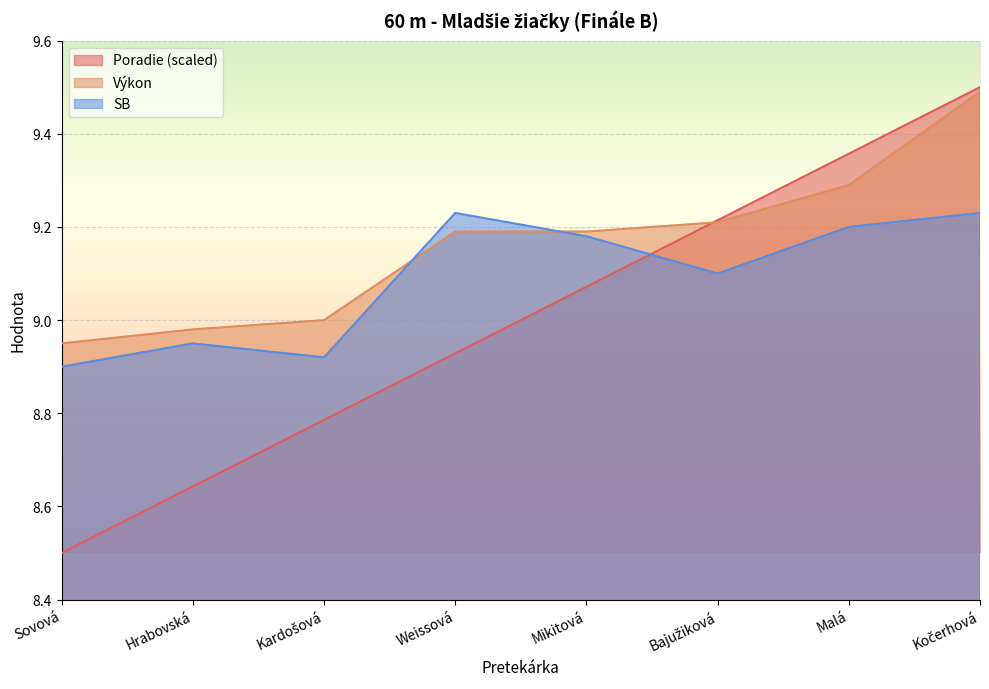

Where do Poradie and Výkon first cross each other?

Mikitová and Bajužiková